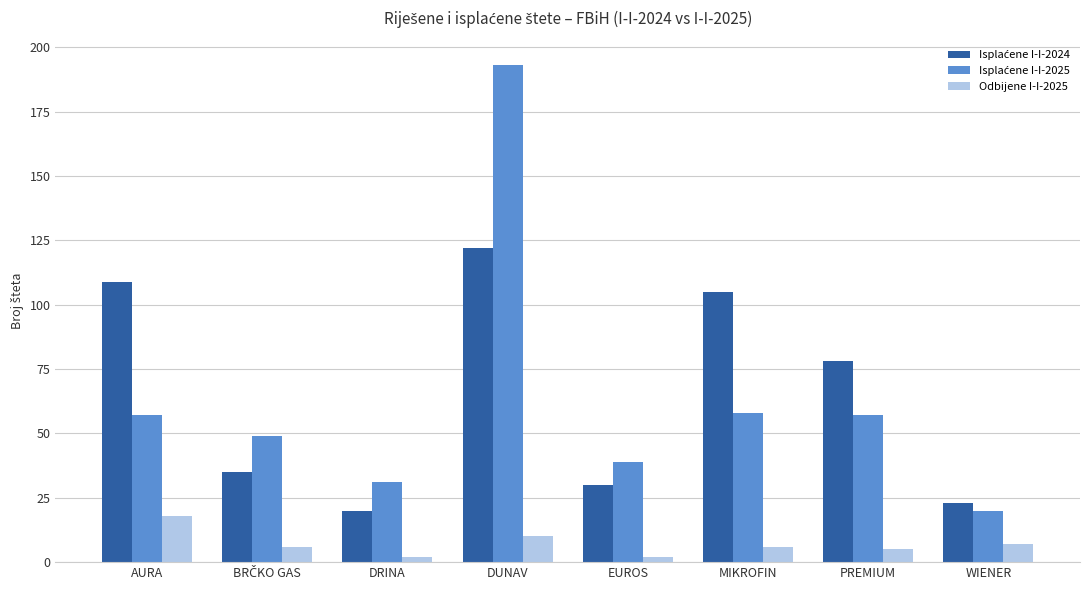

Which category has the highest value across all series?

DUNAV